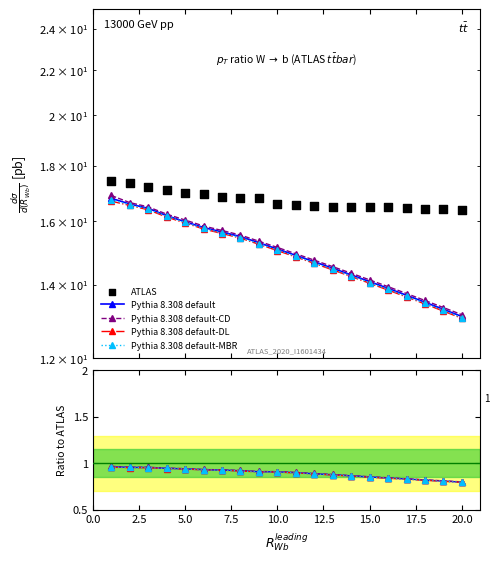

What are all the series names shown in the legend?

Pythia 8.308 default, Pythia 8.308 default-CD, Pythia 8.308 default-DL, Pythia 8.308 default-MBR, ATLAS